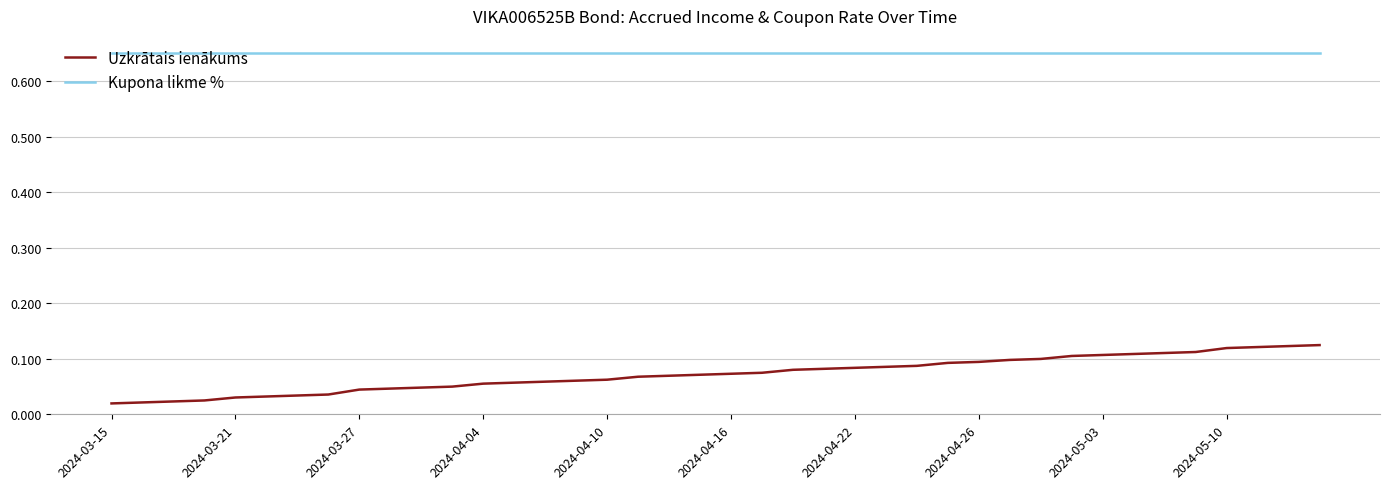

True or false: Kupona likme % and Uzkrātais ienākums intersect in this chart.

False